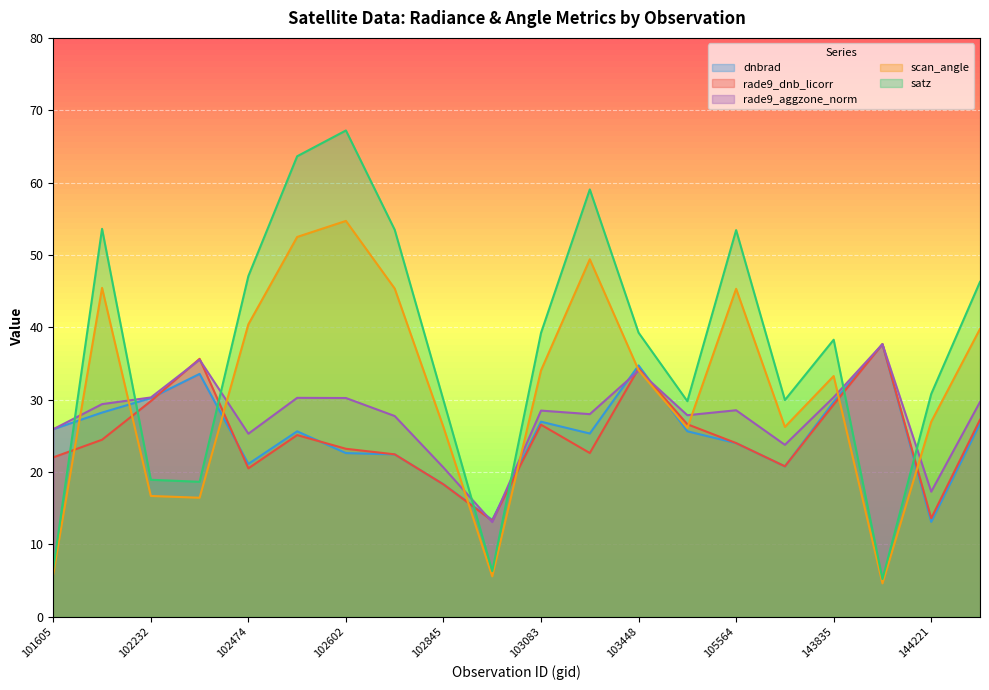

What is the difference between the rade9_dnb_licorr values at 103202 and 103448?

11.7